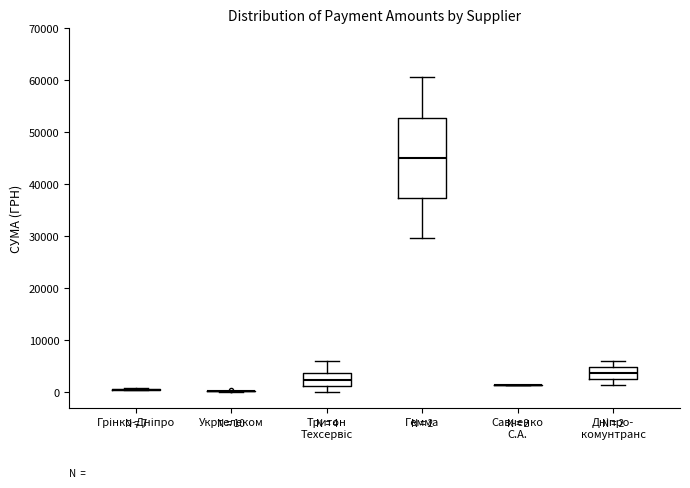

Which box is the tallest, from its lower edge to its upper edge?

Гемма